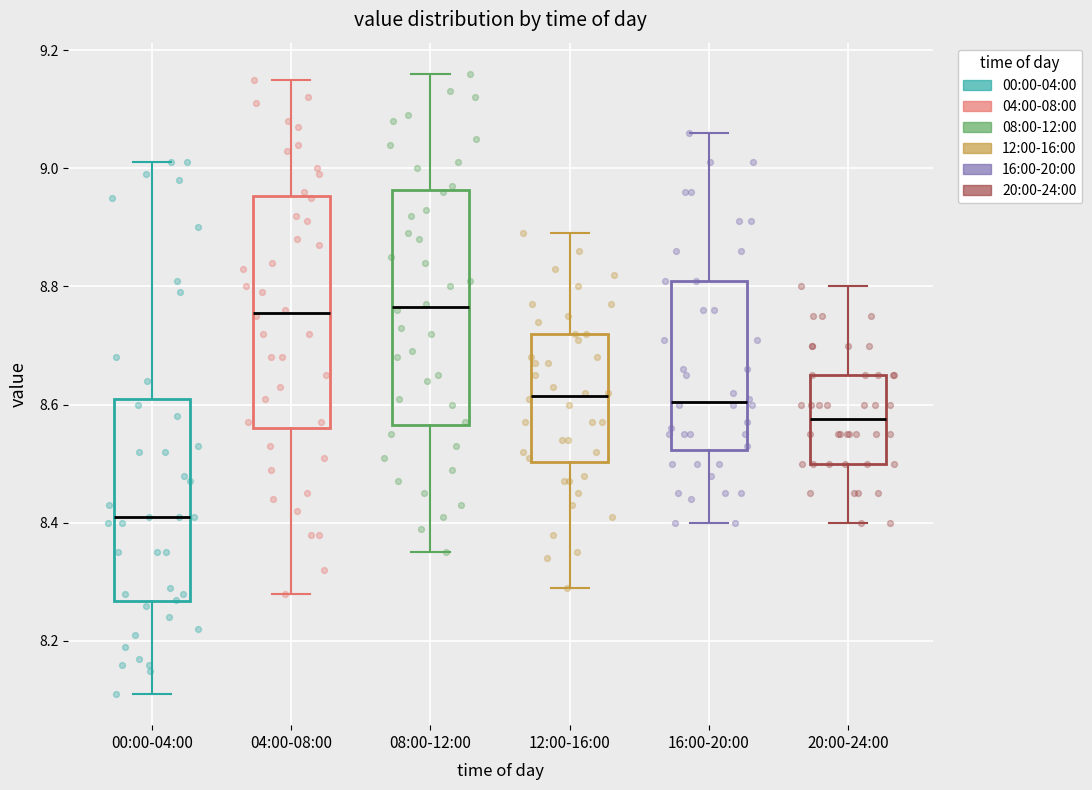

Where does the median line of the box for 00:00-04:00 sit on the y-axis? The values are not printed on the chart, so give them approximately, as read against the axis.

8.42